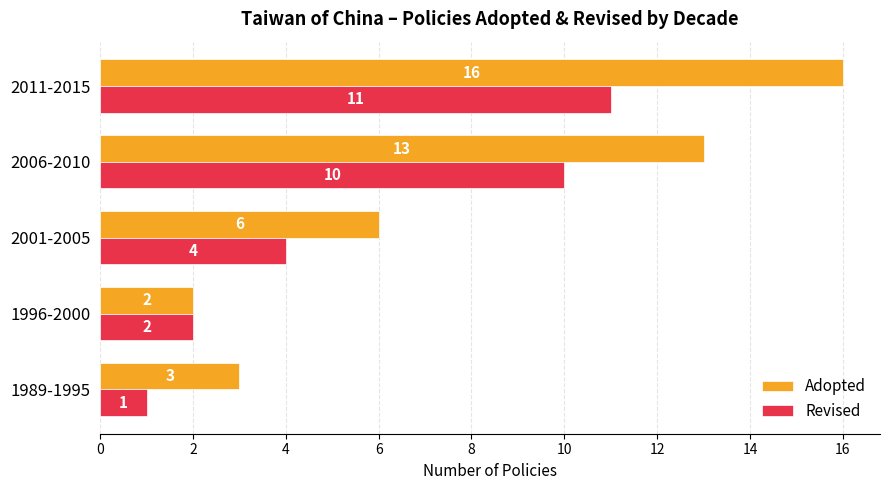

List the series in order of their peak value, lowest first.

Revised, Adopted